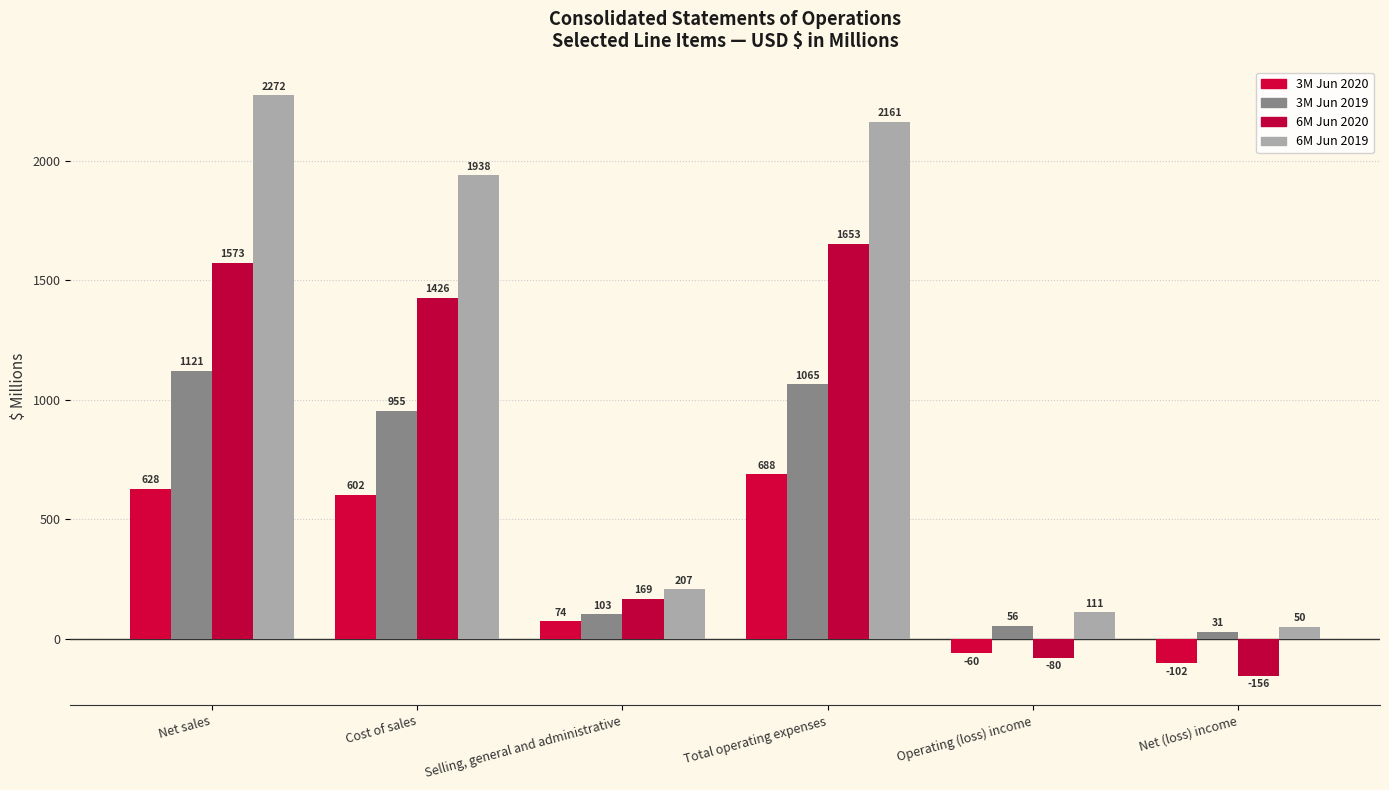

Reading right to left, transcribe all the data shown in this chart.

3M Jun 2020: -102	-60	688	74	602	628
3M Jun 2019: 31	56	1065	103	955	1121
6M Jun 2020: -156	-80	1653	169	1426	1573
6M Jun 2019: 50	111	2161	207	1938	2272